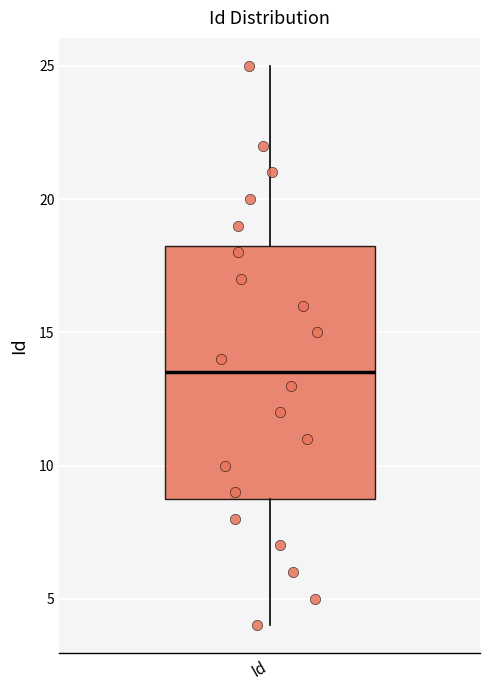

Where does the median line of the box for Id sit on the y-axis? The values are not printed on the chart, so give them approximately, as read against the axis.

13.5